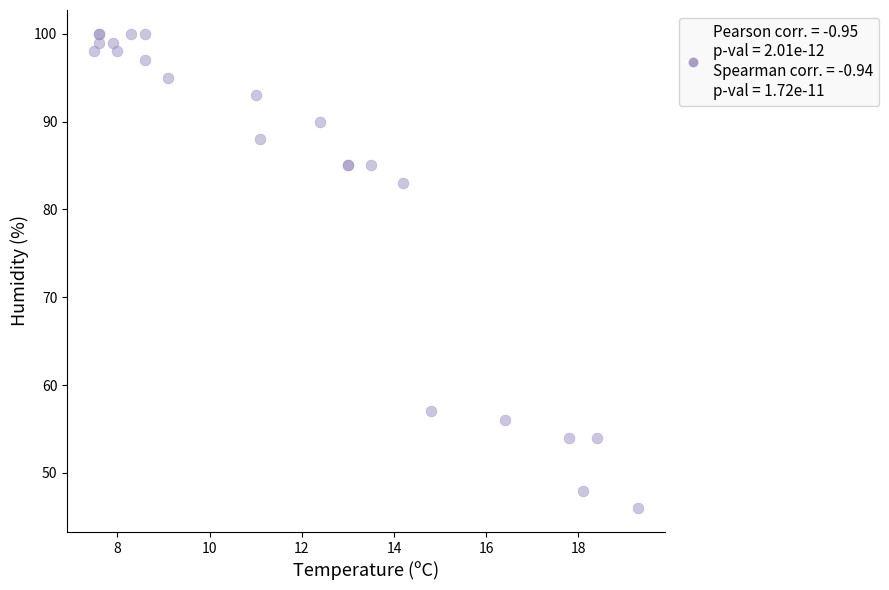

What Y value in the scatter plot is closest to 73?

83